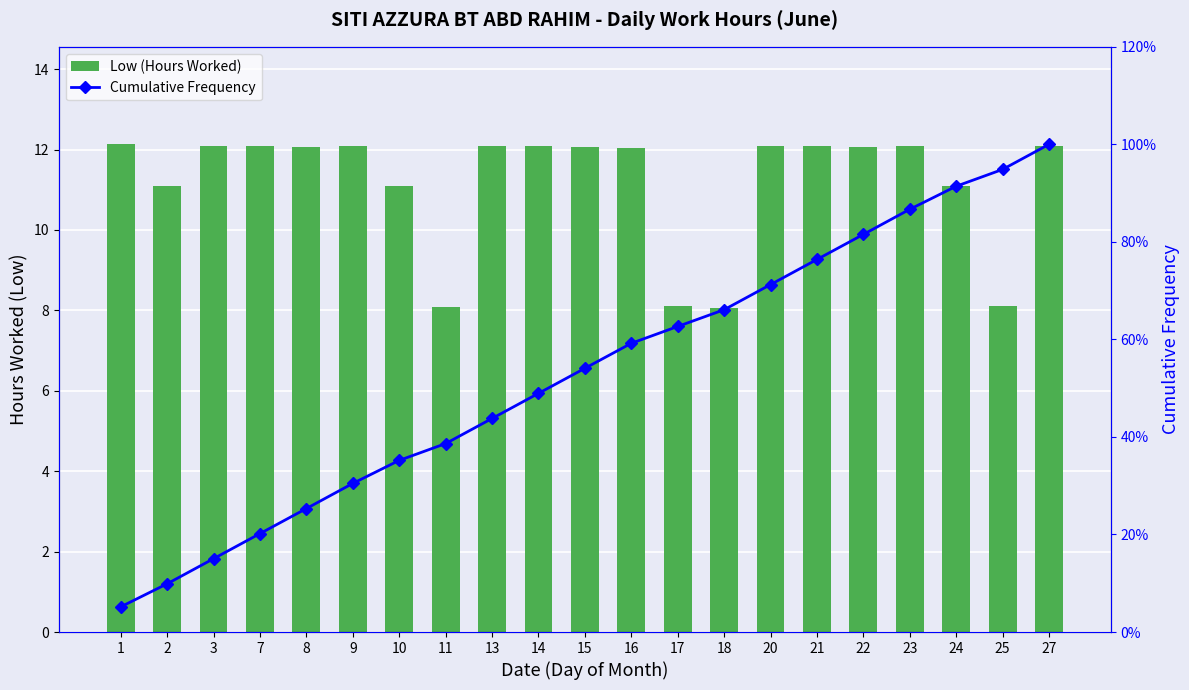

What is the sum of the Cumulative Frequency values at 16 and 7?

79.4